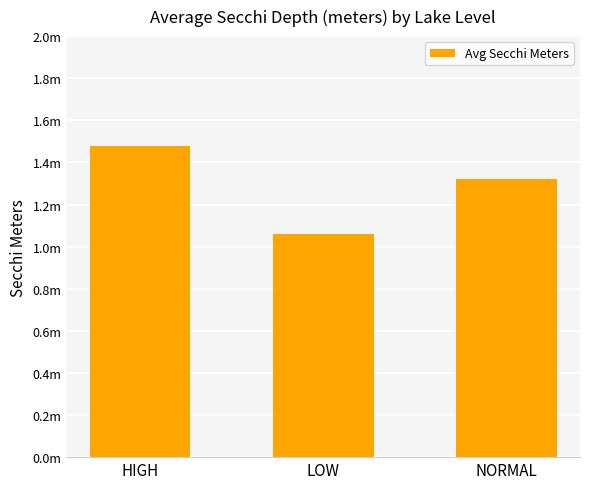

Reading right to left, extract all data points from this chart.

NORMAL=1.3	LOW=1.1	HIGH=1.5